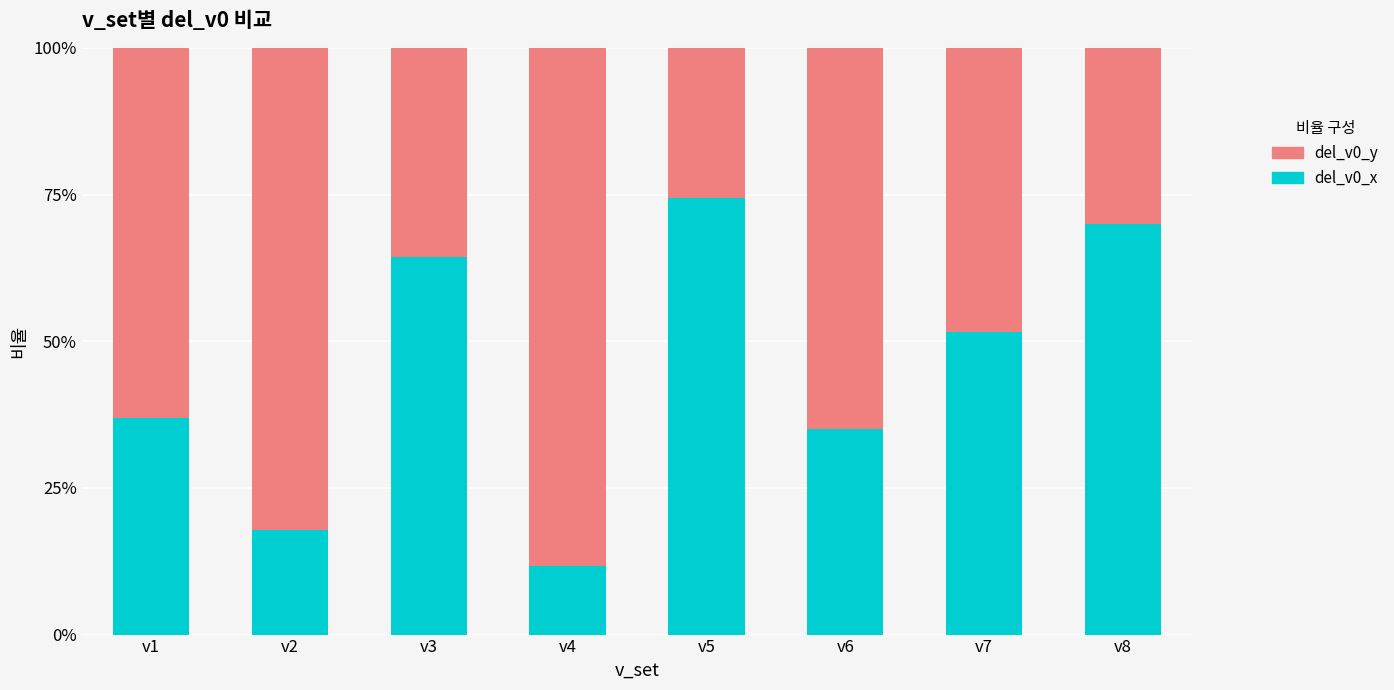

Are the bars grouped side by side (vs. stacked)?

No